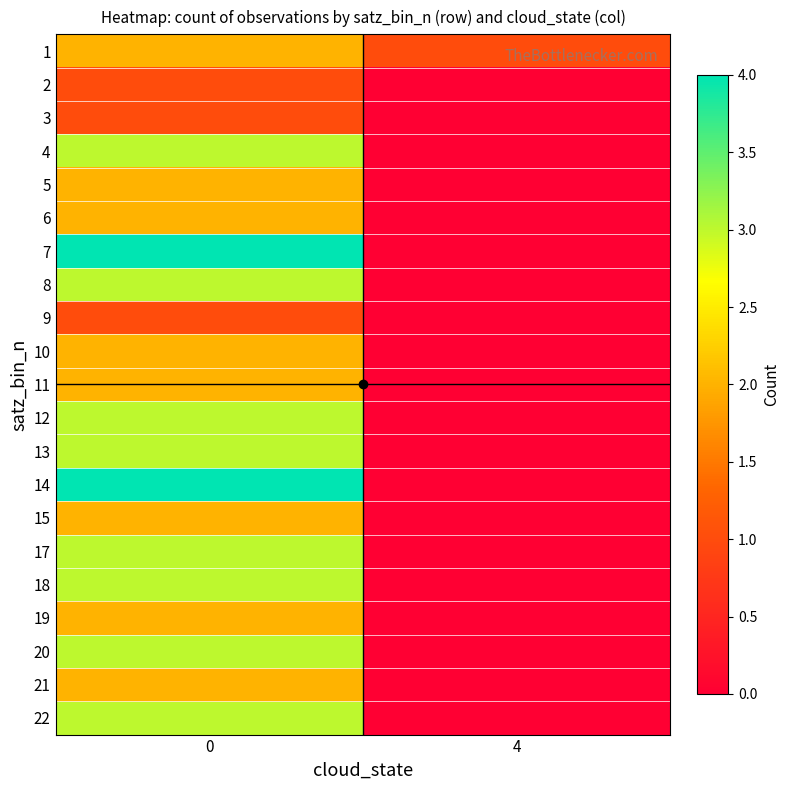

Reading left to right, what are all the values shown in this chart?

1: 0=2	4=1
2: 0=1	4=0
3: 0=1	4=0
4: 0=3	4=0
5: 0=2	4=0
6: 0=2	4=0
7: 0=4	4=0
8: 0=3	4=0
9: 0=1	4=0
10: 0=2	4=0
11: 0=2	4=0
12: 0=3	4=0
13: 0=3	4=0
14: 0=4	4=0
15: 0=2	4=0
17: 0=3	4=0
18: 0=3	4=0
19: 0=2	4=0
20: 0=3	4=0
21: 0=2	4=0
22: 0=3	4=0